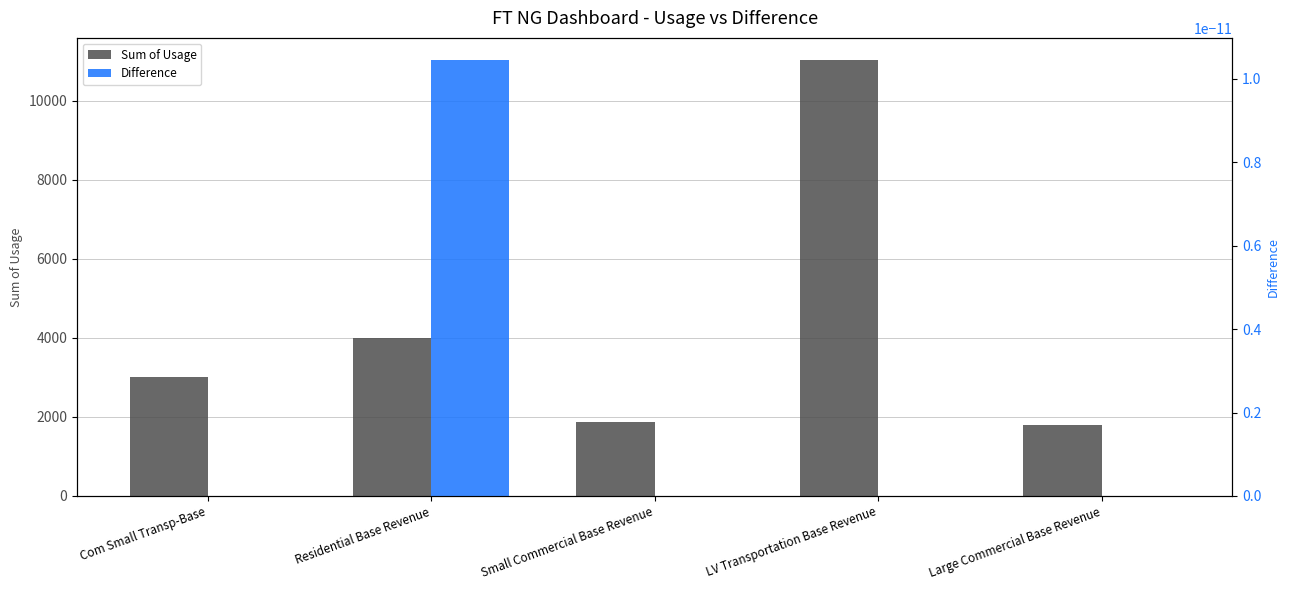

Reading left to right, list all the values displayed in this chart.

Sum of Usage: 3000.5	3995.6	1872.2	11035.5	1798.1
Difference: 0.0	0.0	0.0	0.0	0.0